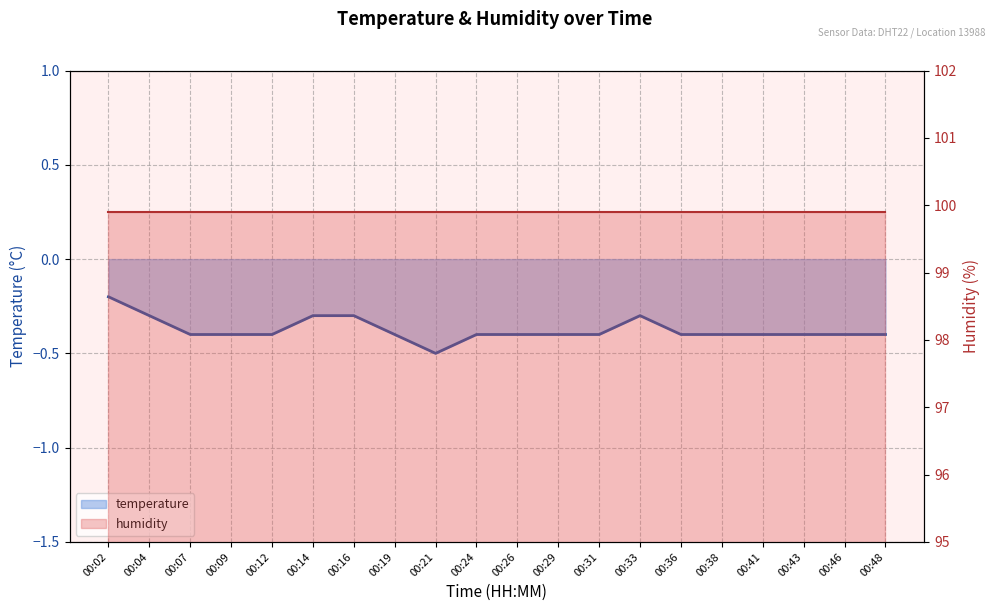

The chart shows a value of -0.4 at 00:09. True or false?

True